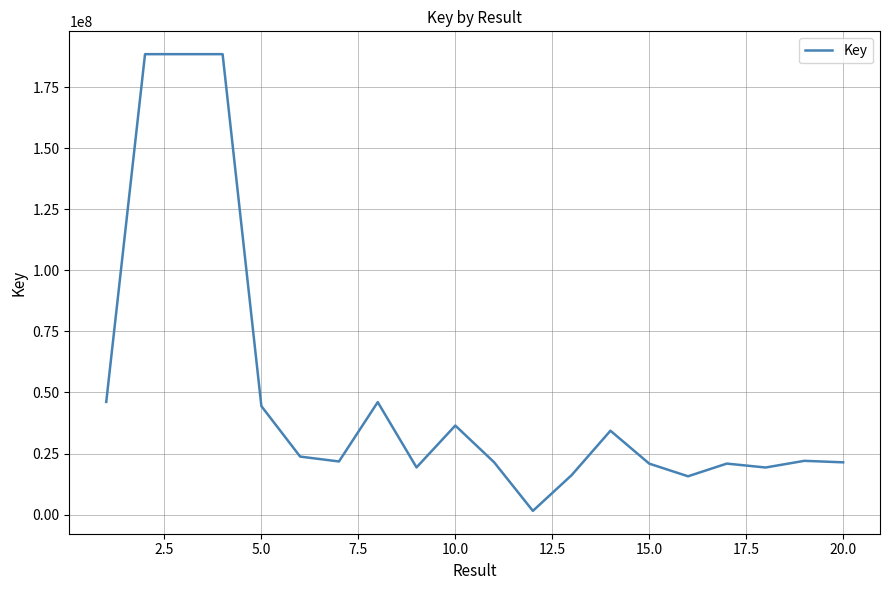

What is the difference between the maximum and minimum values?

187035009